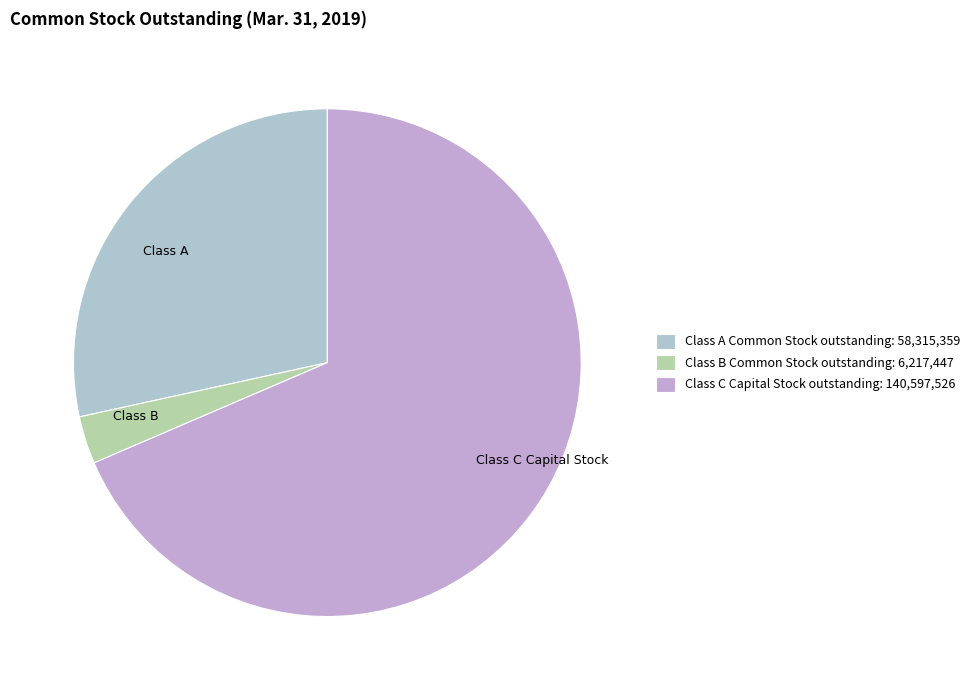

Is it true that Class A is 43% of the pie?

False